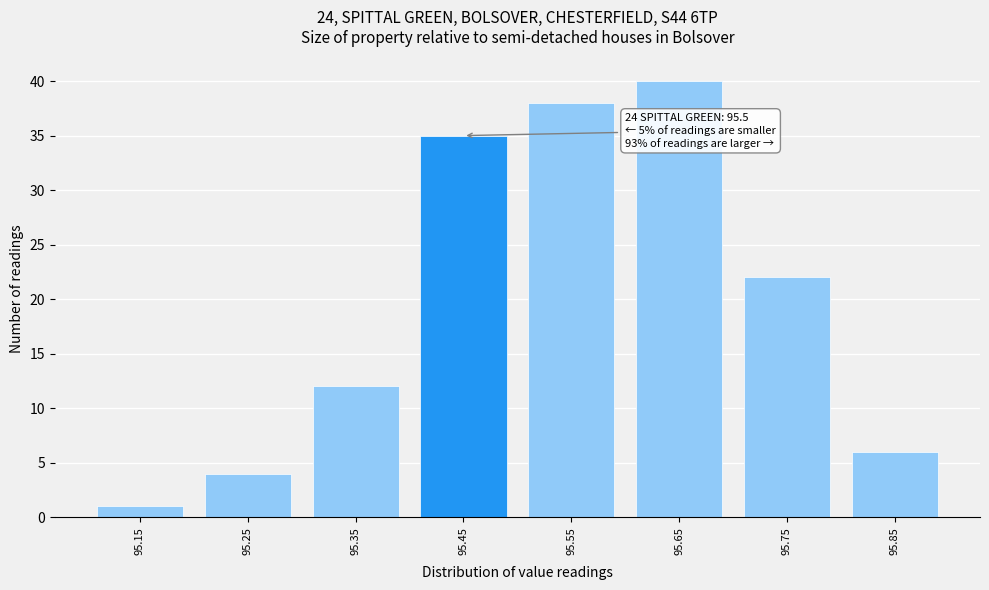

Reading left to right, what are all the values shown in this chart?

1	4	12	35	38	40	22	6